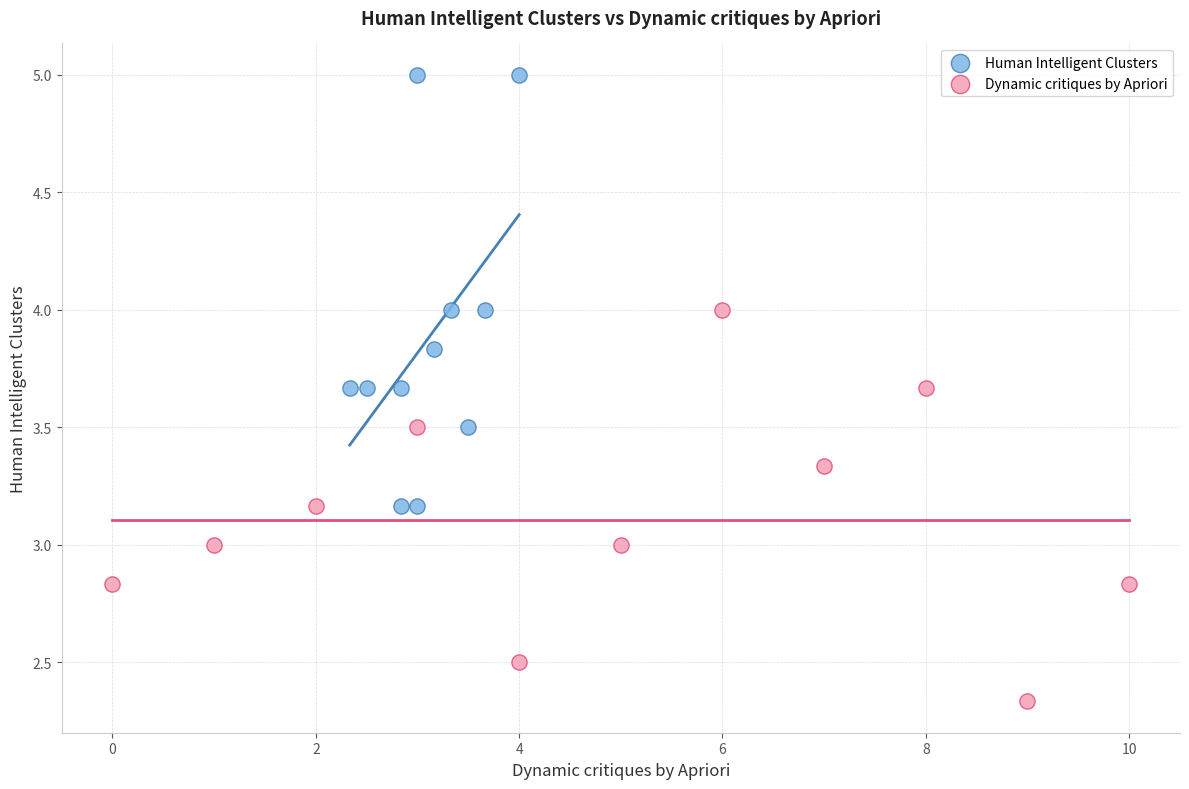

Which series reaches the maximum Y coordinate?

Human Intelligent Clusters